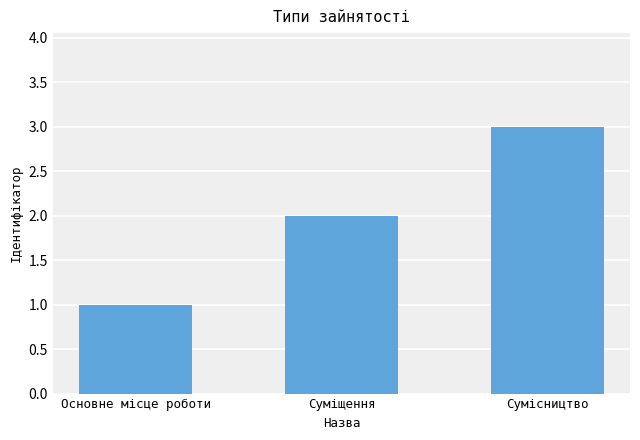

What is the minimum value shown in the chart?

1